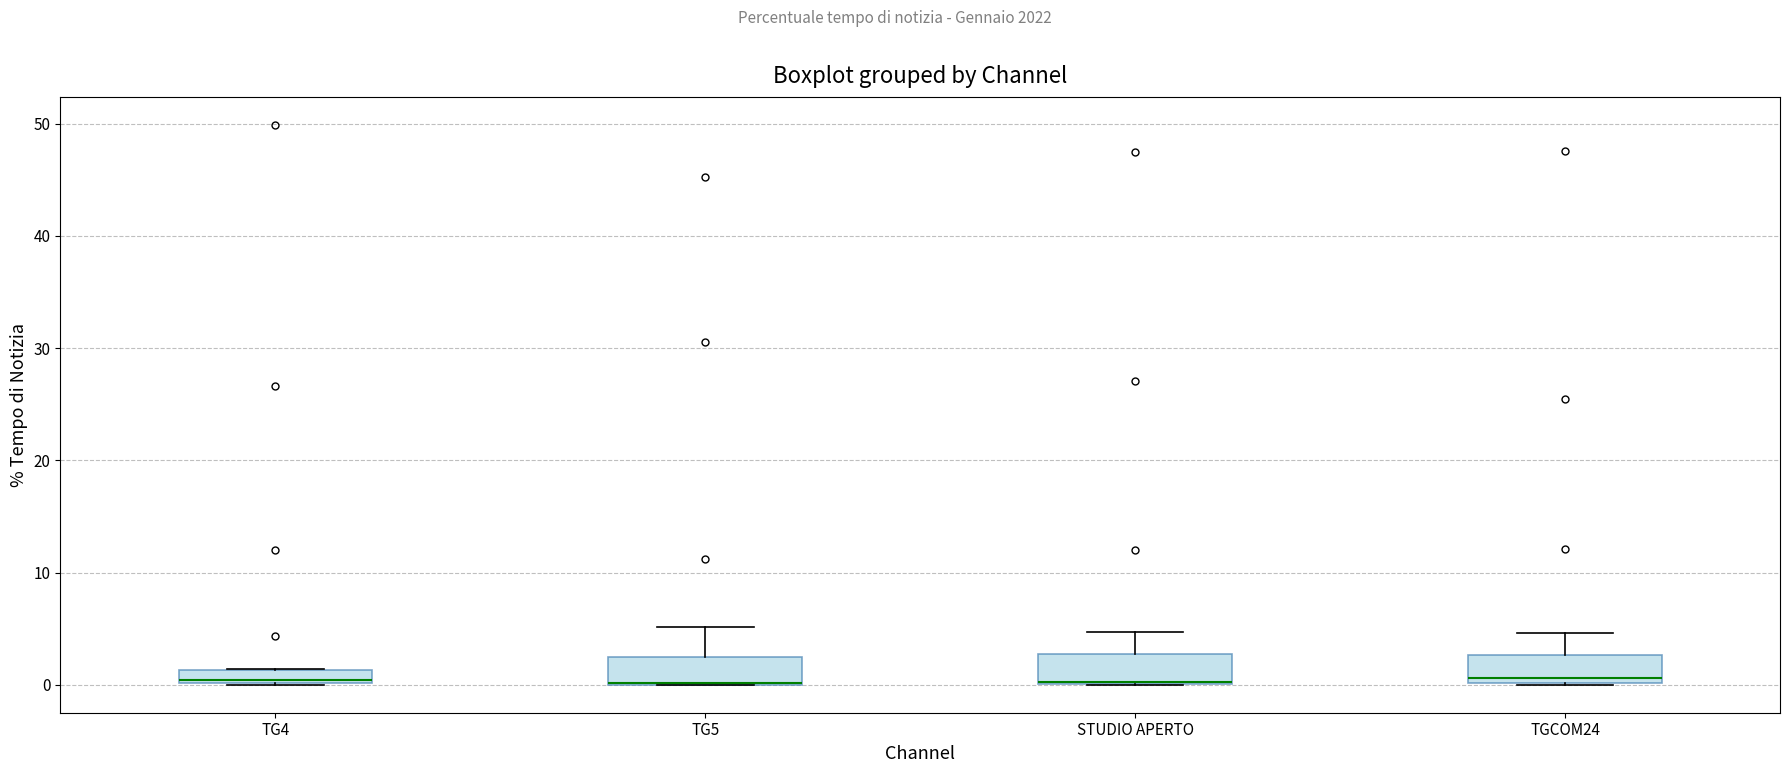

Where is the lower edge of the box for STUDIO APERTO on the y-axis? The values are not printed on the chart, so give them approximately, as read against the axis.

0